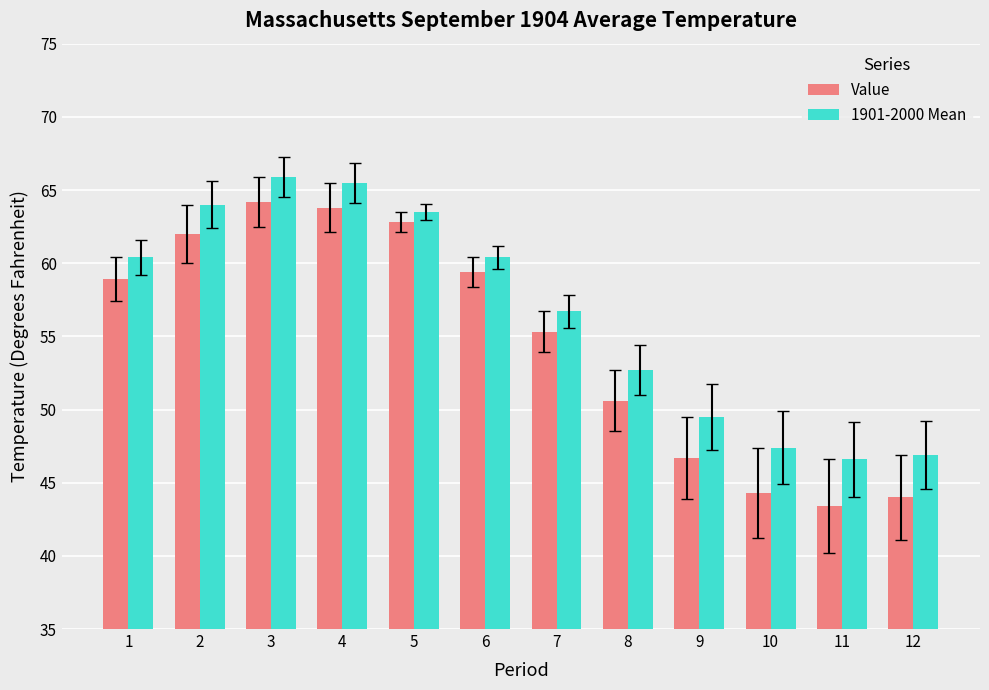

At how many categories does at least one series exceed 52?

8